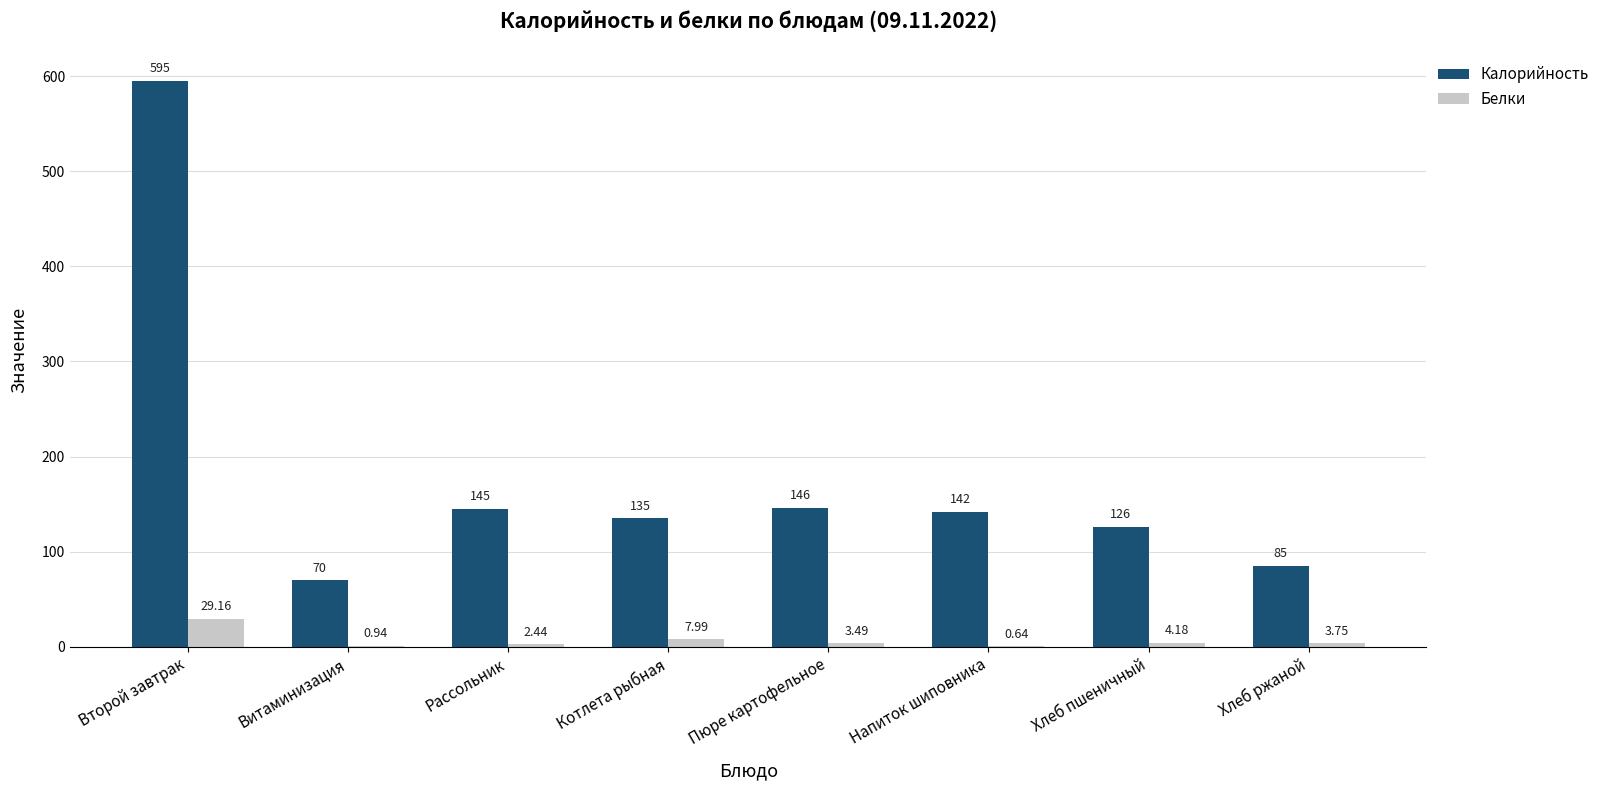

At which label does Белки first exceed 3?

Второй завтрак